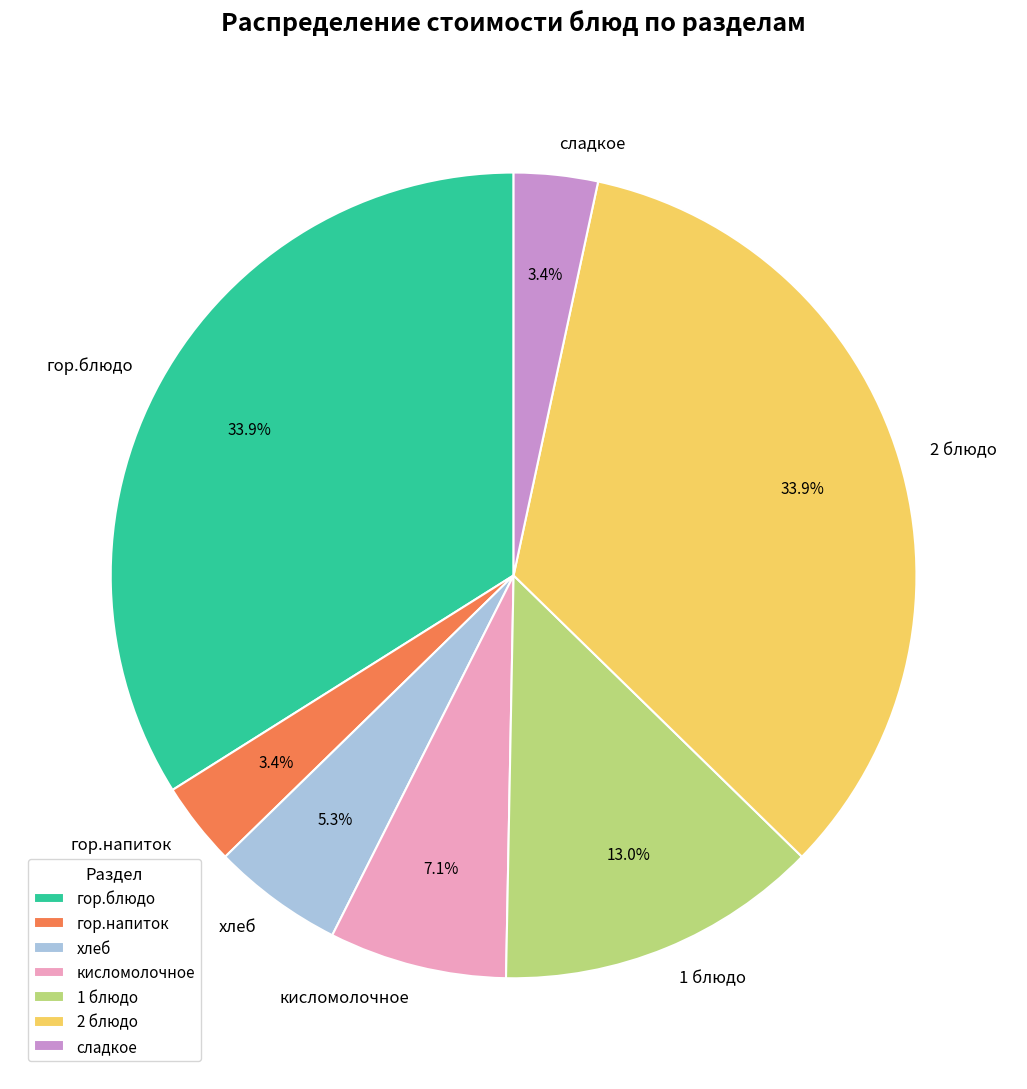

How much of the chart is everything except гор.блюдо?

66.1%